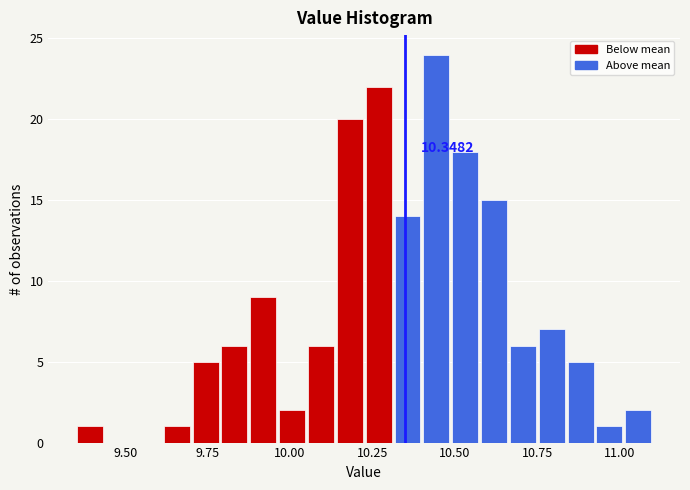

Read against the x-axis, roughly where is the centre of the tallest bar?

10.45